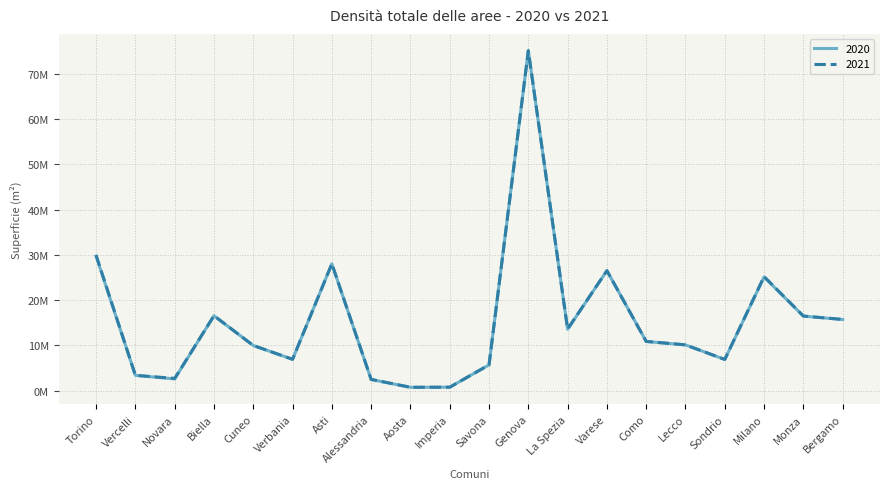

Is this an area chart (filled region under the line)?

No